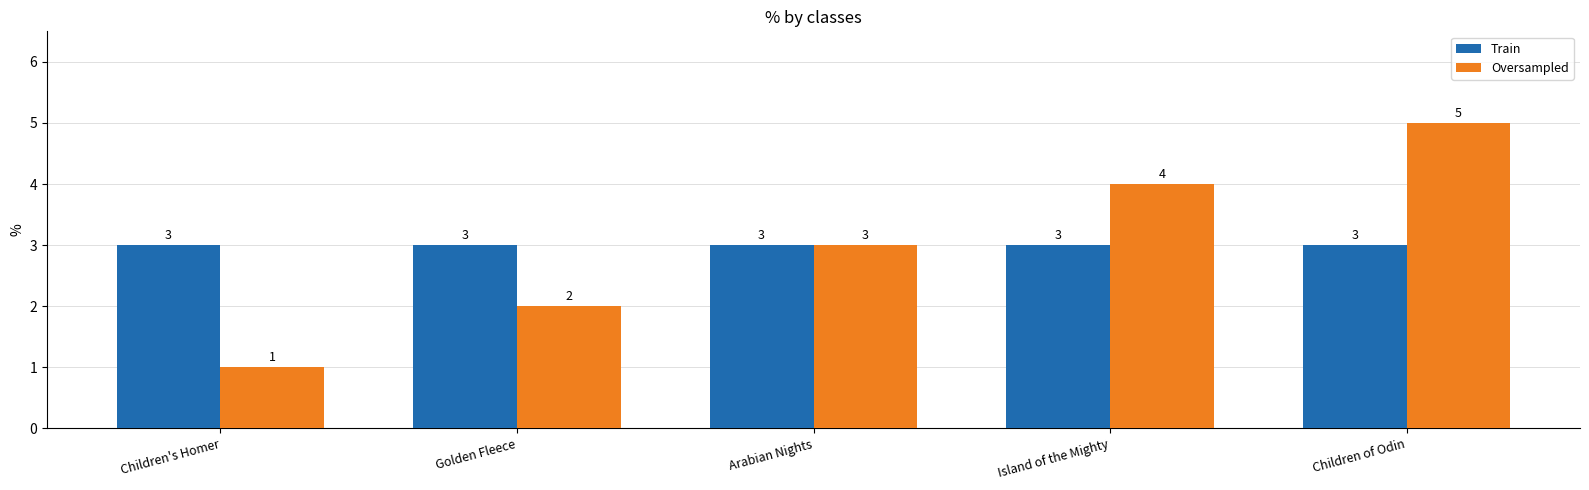

What is the difference between the Oversampled values at Children of Odin and Arabian Nights?

2